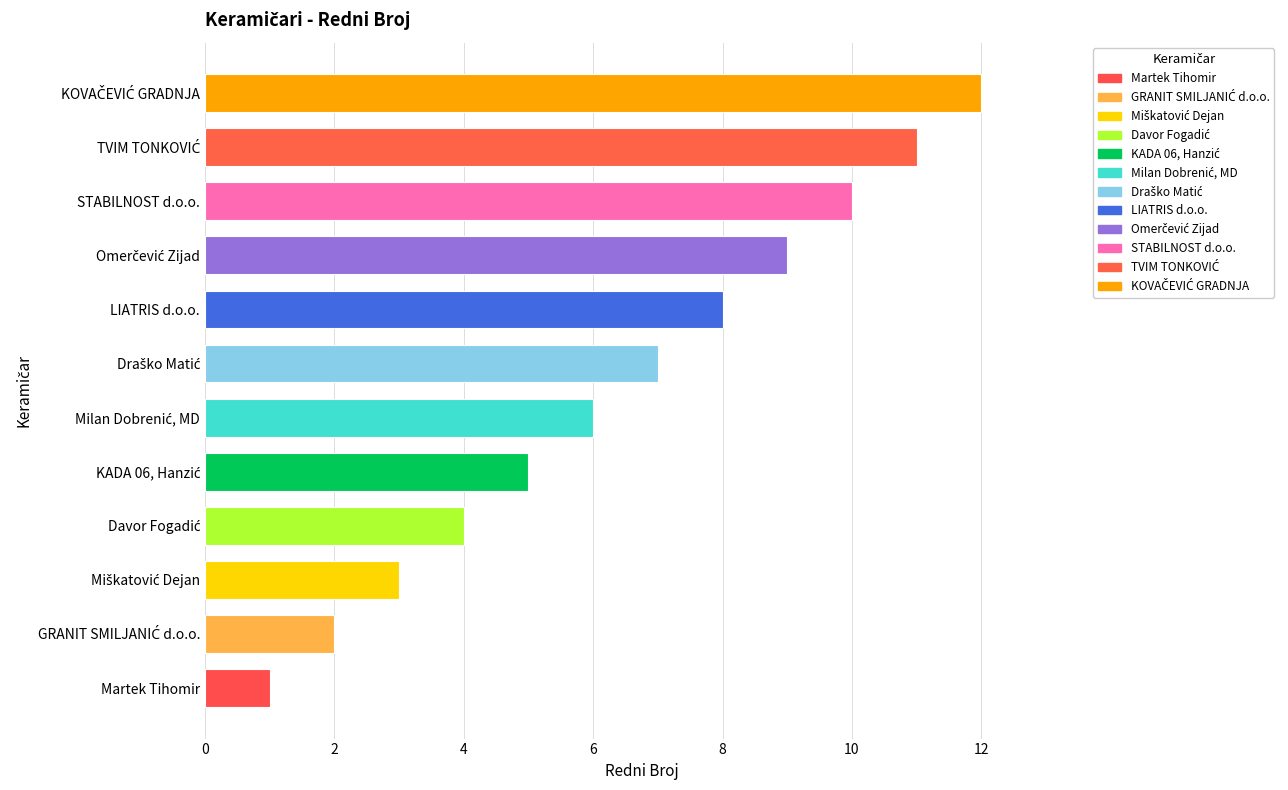

What is the difference between the maximum and minimum values?

11